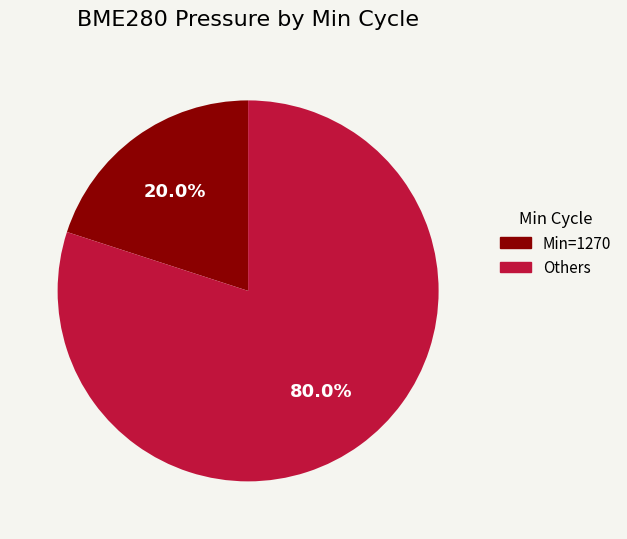

Which slice is the smallest?

1270